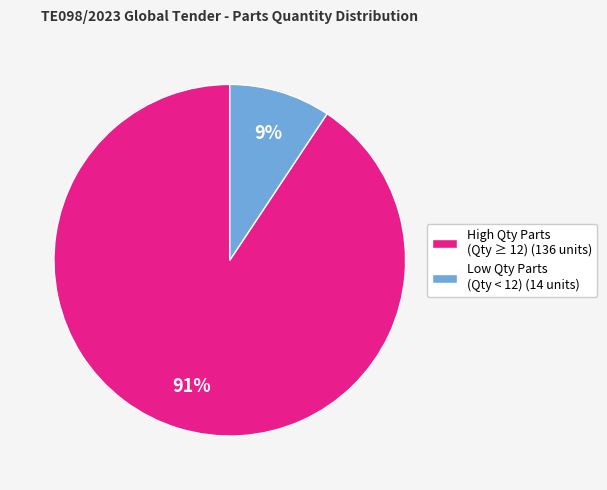

Which slice represents more than half of the pie?

High Qty Parts (Qty ≥ 12) (136 units)